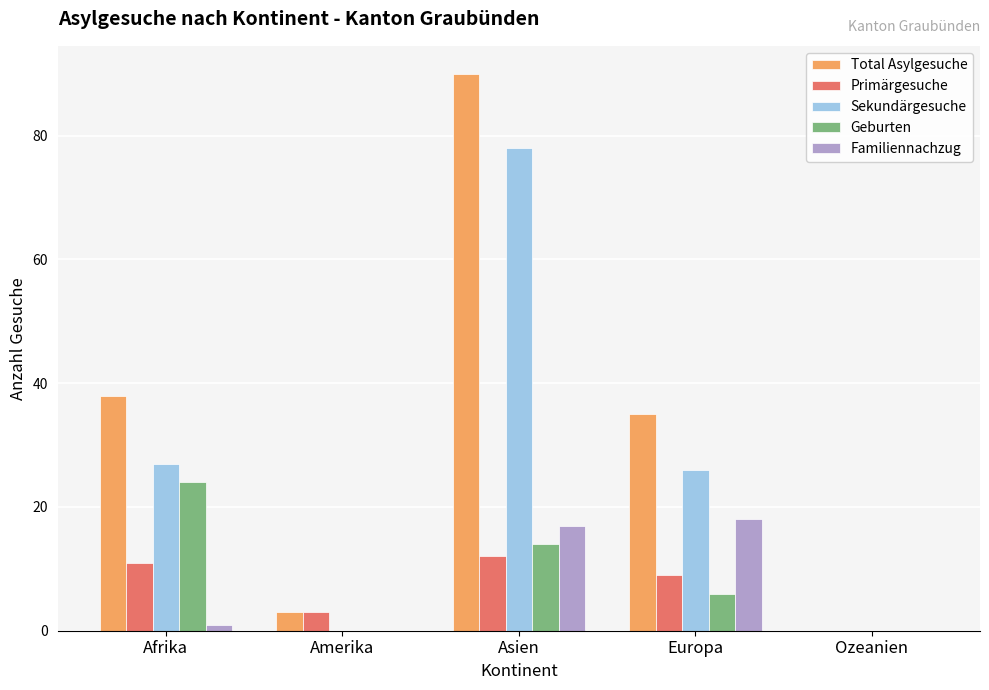

What is the highest value of the Sekundärgesuche series?

78